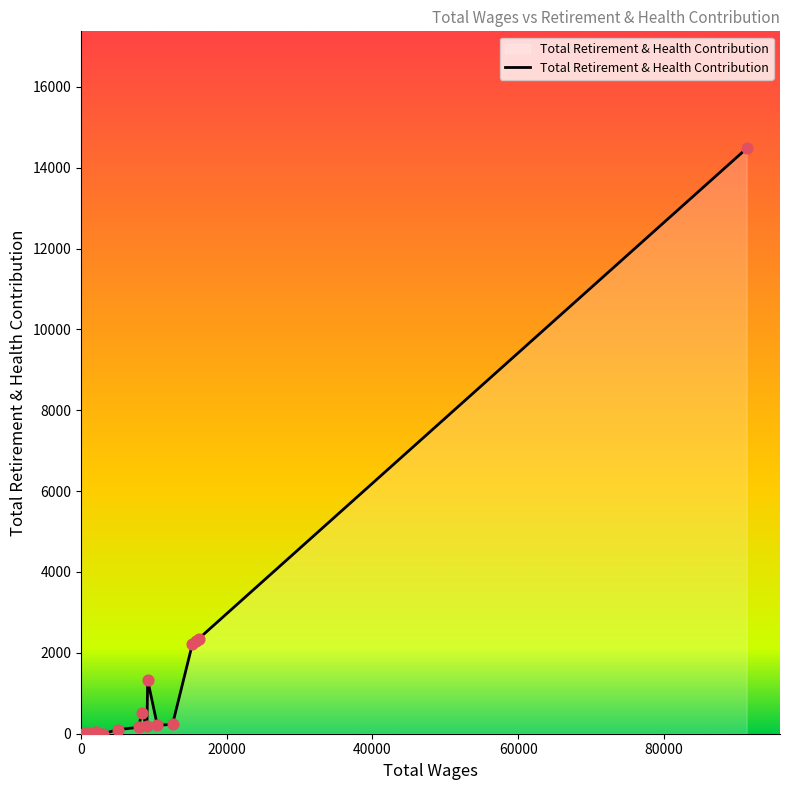

What is the maximum value shown in the chart?

14476